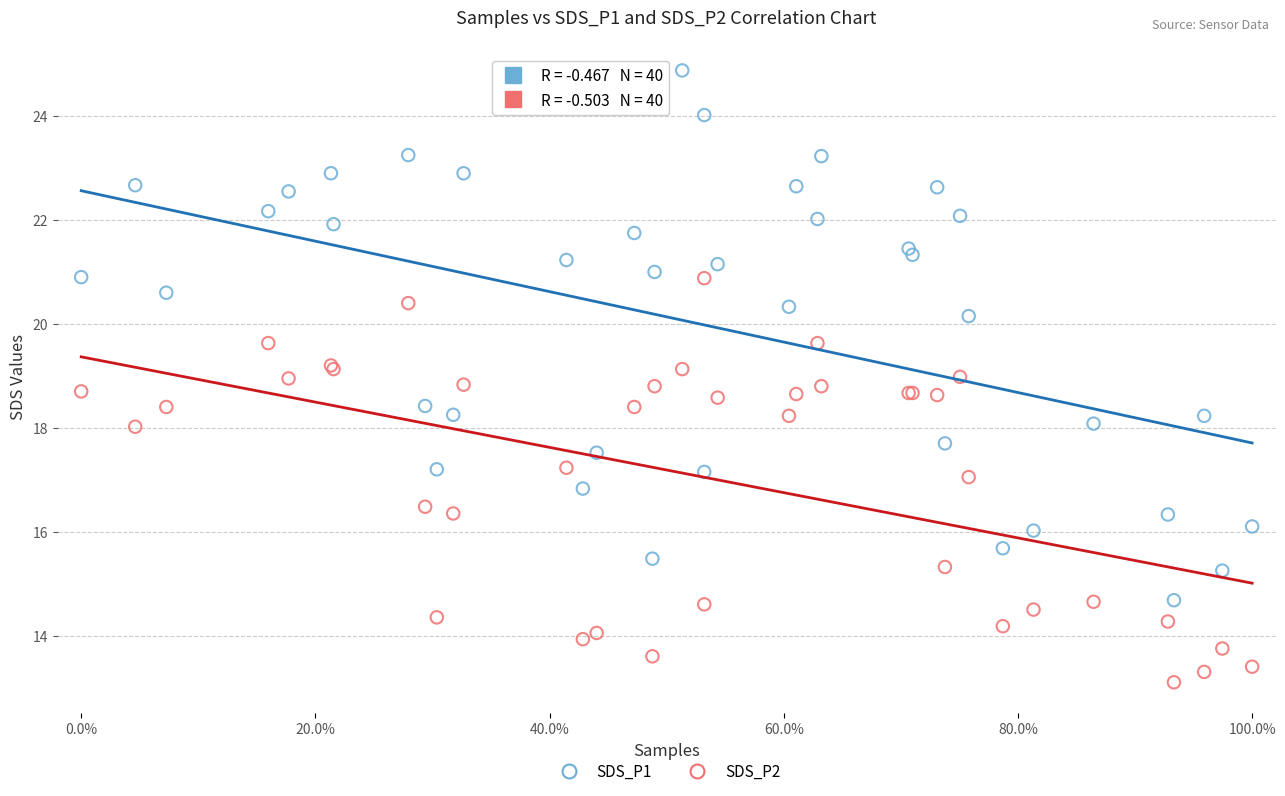

Which series has the largest Y range (max minus min)?

SDS_P1